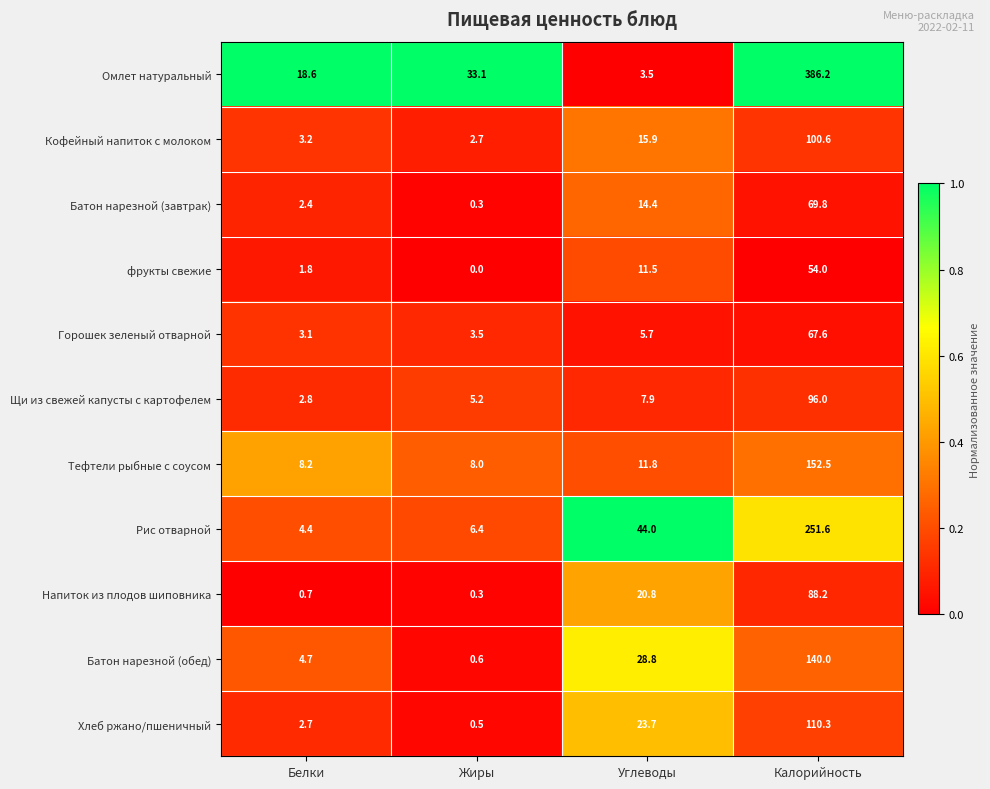

Which series has the widest spread of values?

Омлет натуральный